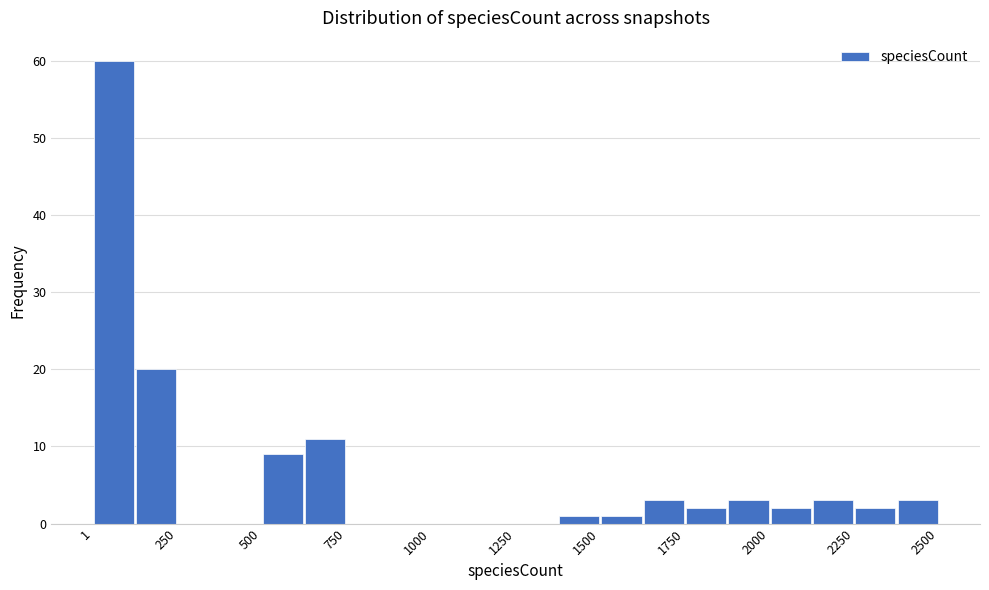

Around what value on the x-axis is the tallest bar? Give the approximate position of its centre, as read against the axis.

50